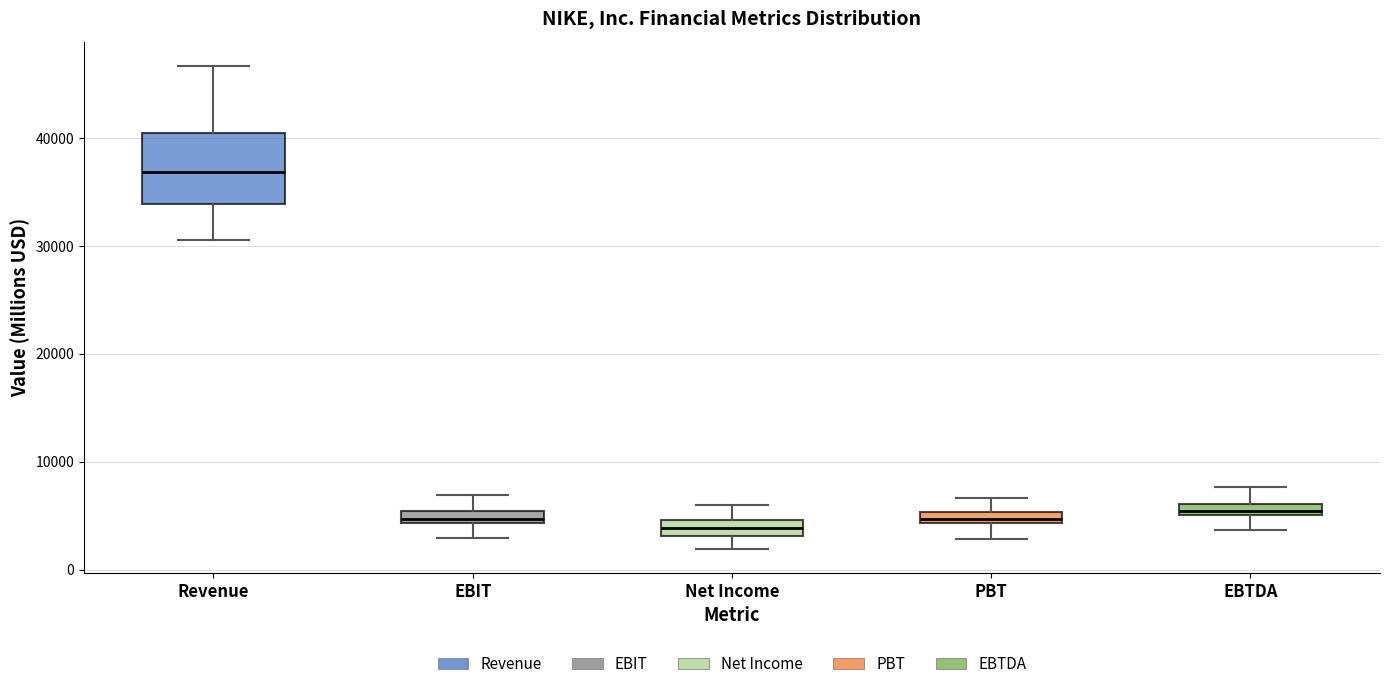

Where does the median line of the box for Revenue sit on the y-axis? The values are not printed on the chart, so give them approximately, as read against the axis.

37000